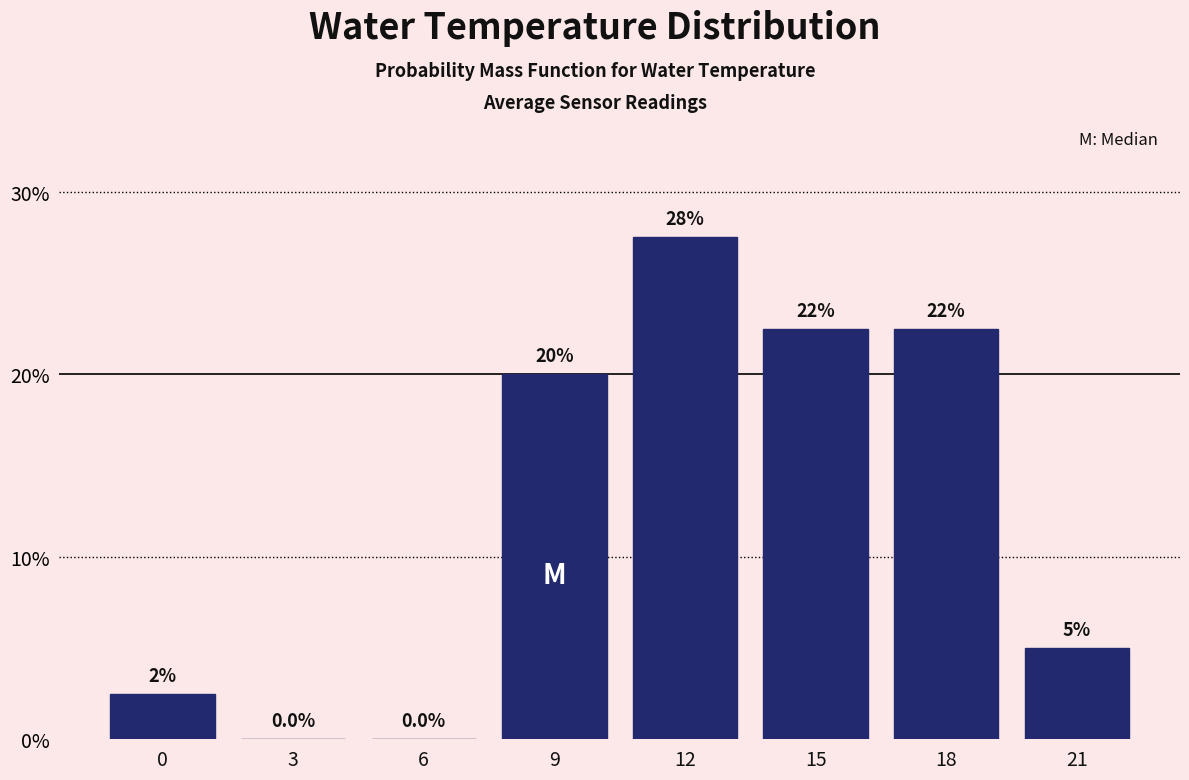

Reading left to right, transcribe all the data shown in this chart.

0=2.5	3=0.0	6=0.0	9=20.0	12=27.5	15=22.5	18=22.5	21=5.0